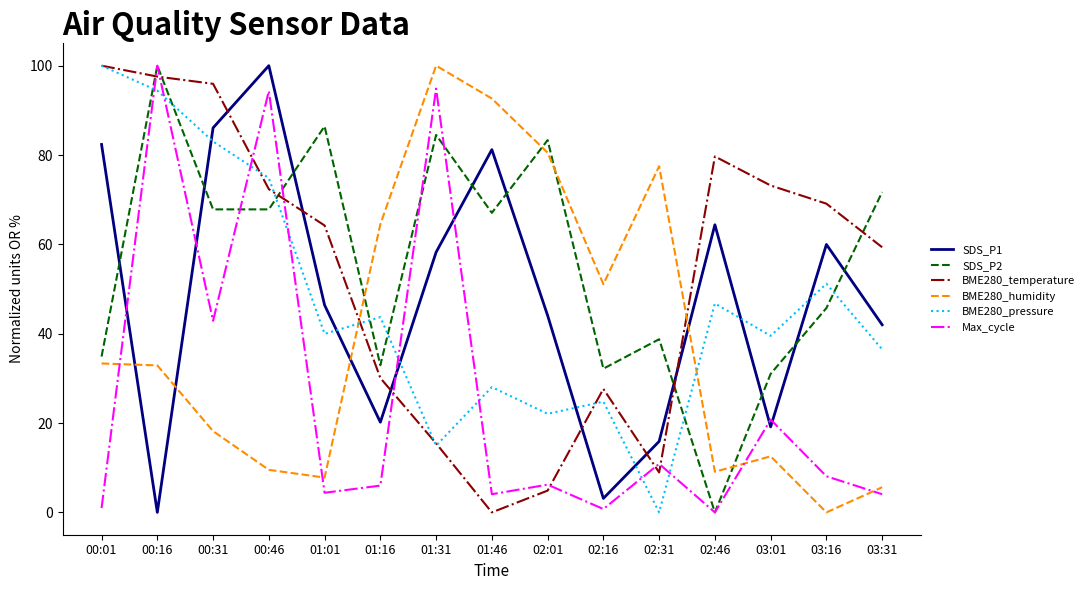

Which series has the largest total across all categories?

SDS_P2